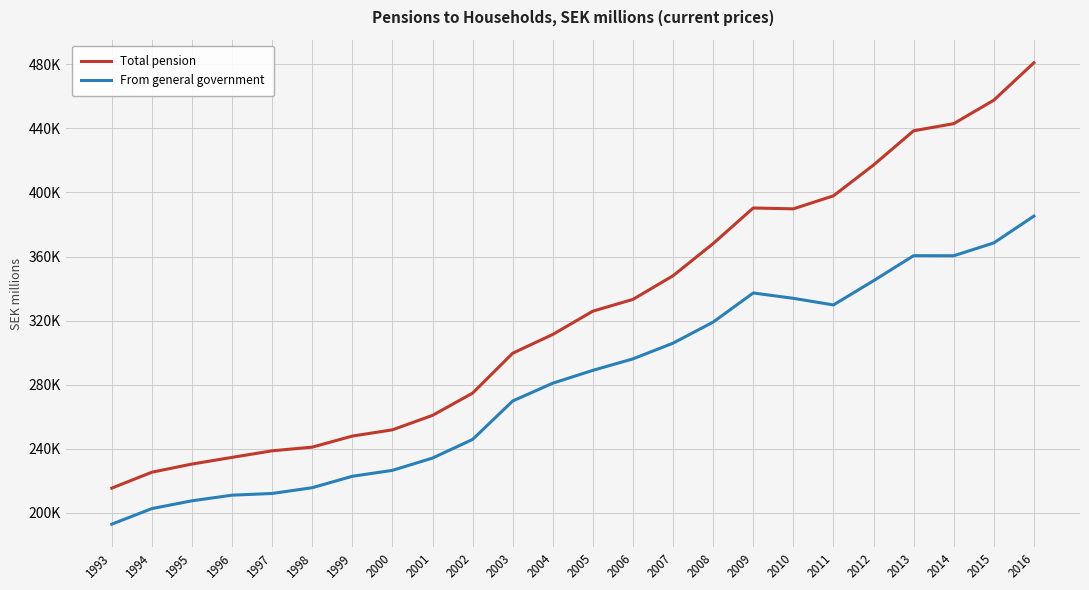

What is the difference between the highest and lowest values at 1994?

22704